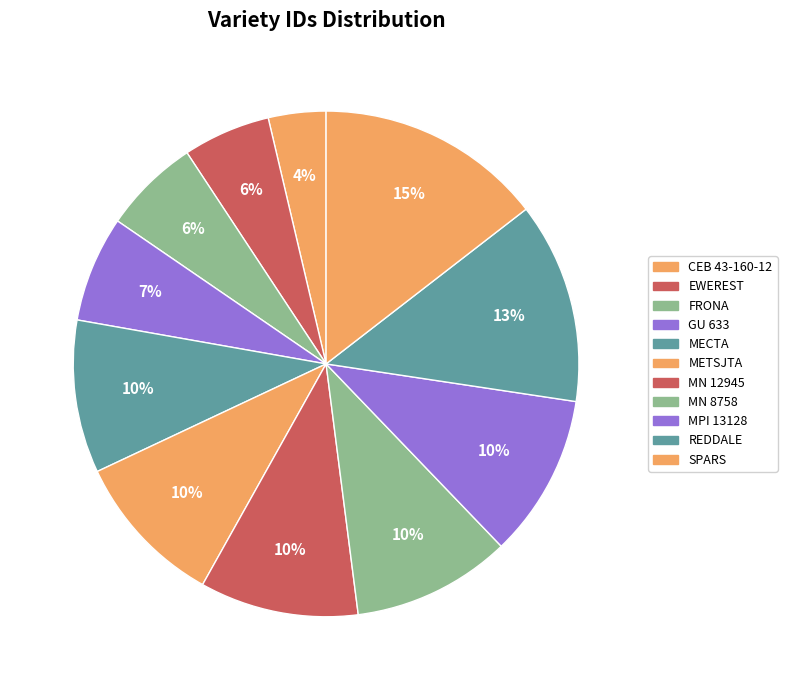

Rank the categories by value from highest to lowest.

SPARS, REDDALE, MPI 13128, MN 12945, MN 8758, METSJTA, MECTA, GU 633, FRONA, EWEREST, CEB 43-160-12